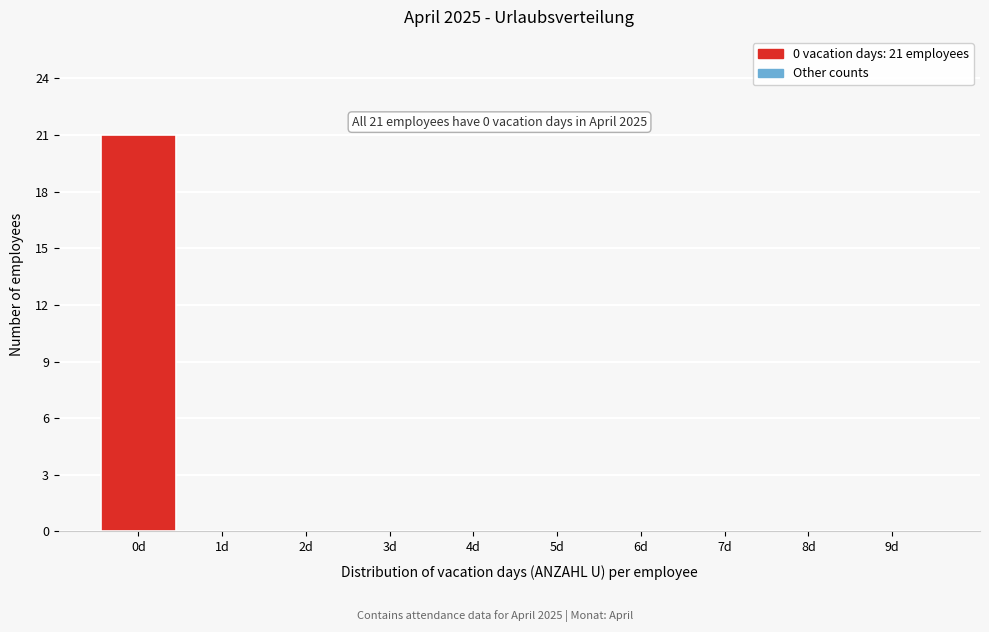

Reading left to right, what are all the values shown in this chart?

0d=21	1d=0	2d=0	3d=0	4d=0	5d=0	6d=0	7d=0	8d=0	9d=0